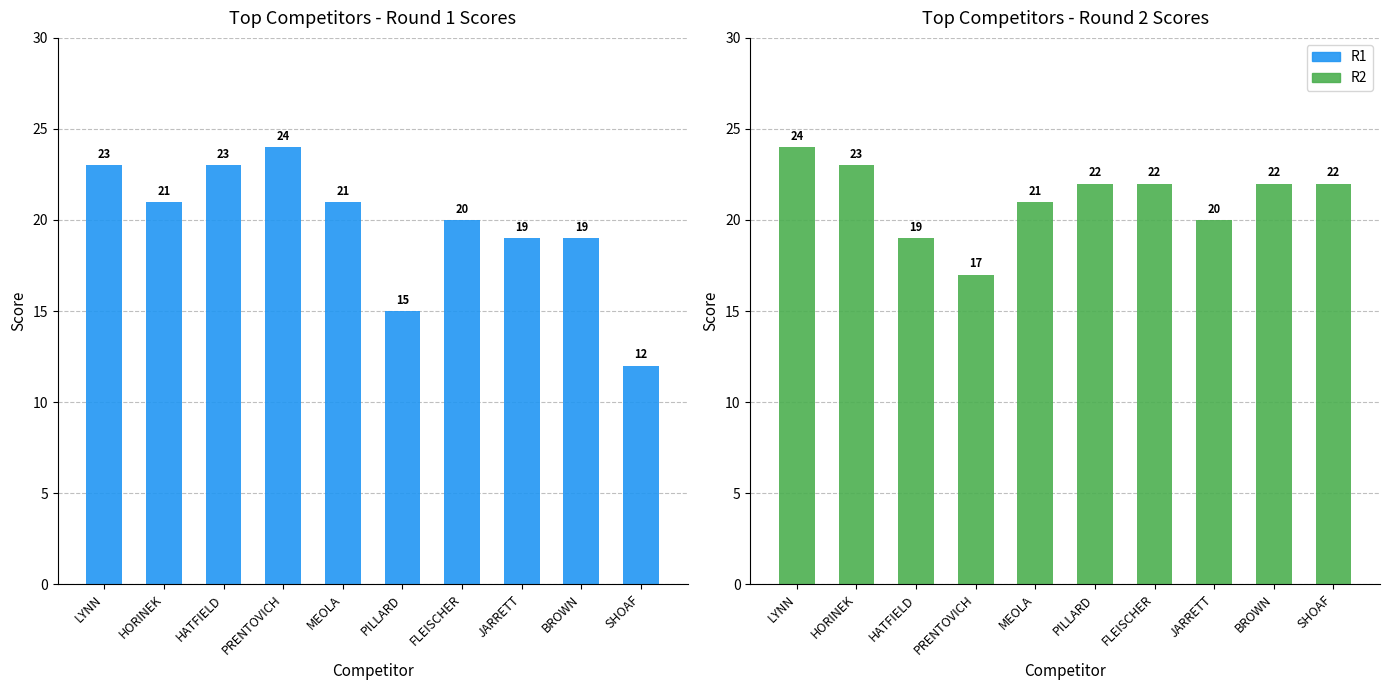

Are the bars horizontal?

No